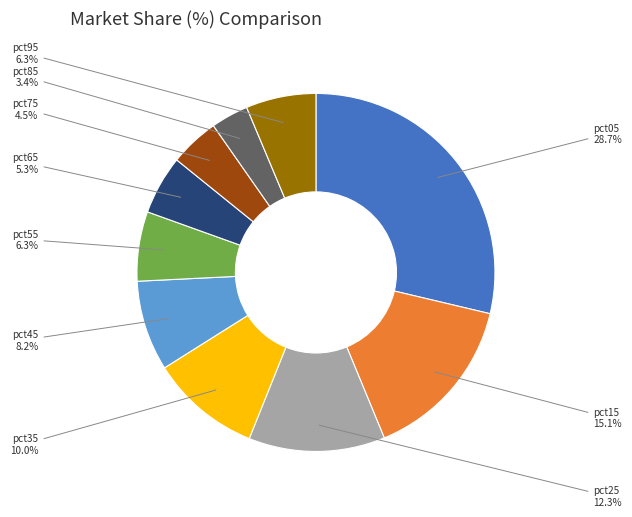

Count the number of slices in the pie.

10